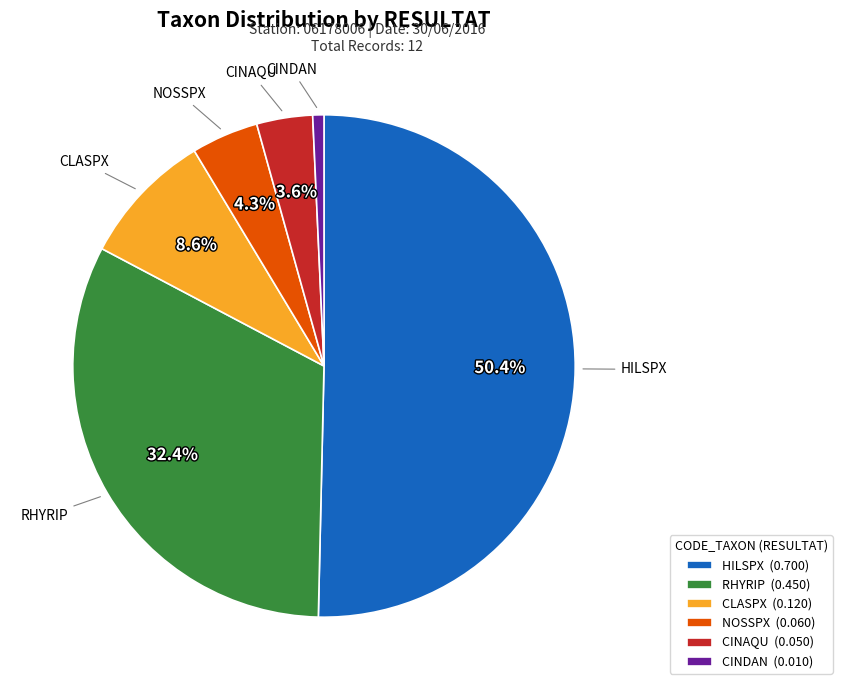

Between CLASPX and NOSSPX, which is larger?

CLASPX